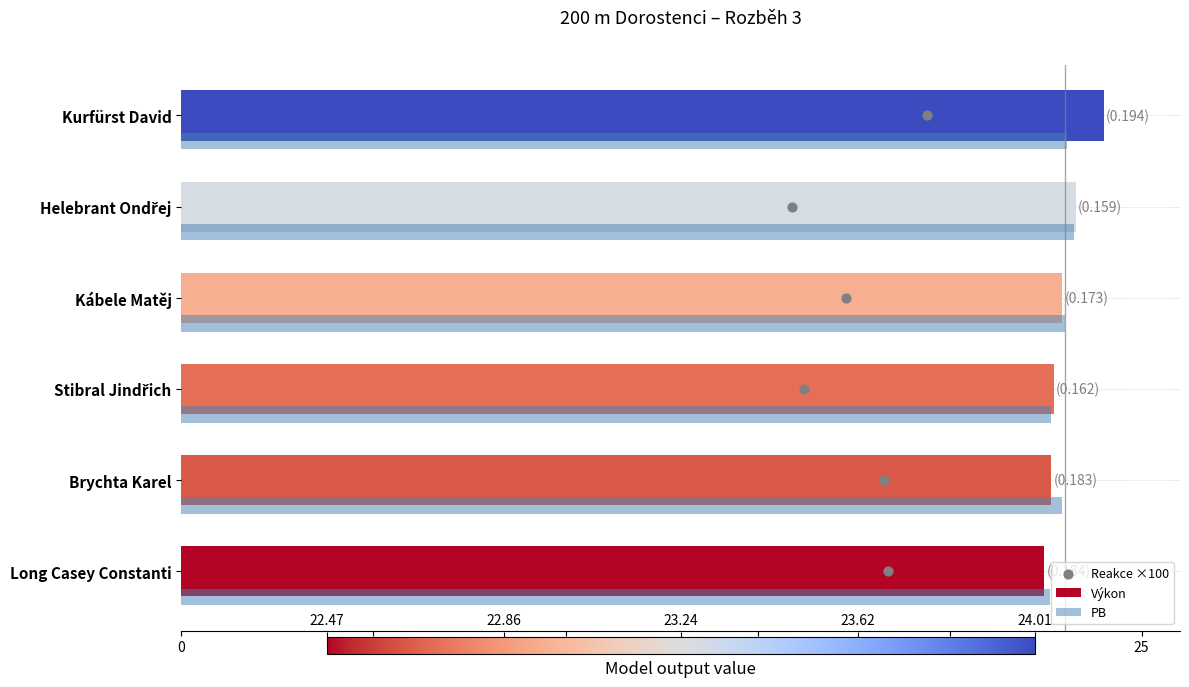

What are all the series names shown in the legend?

Výkon, PB, Reakce ×100